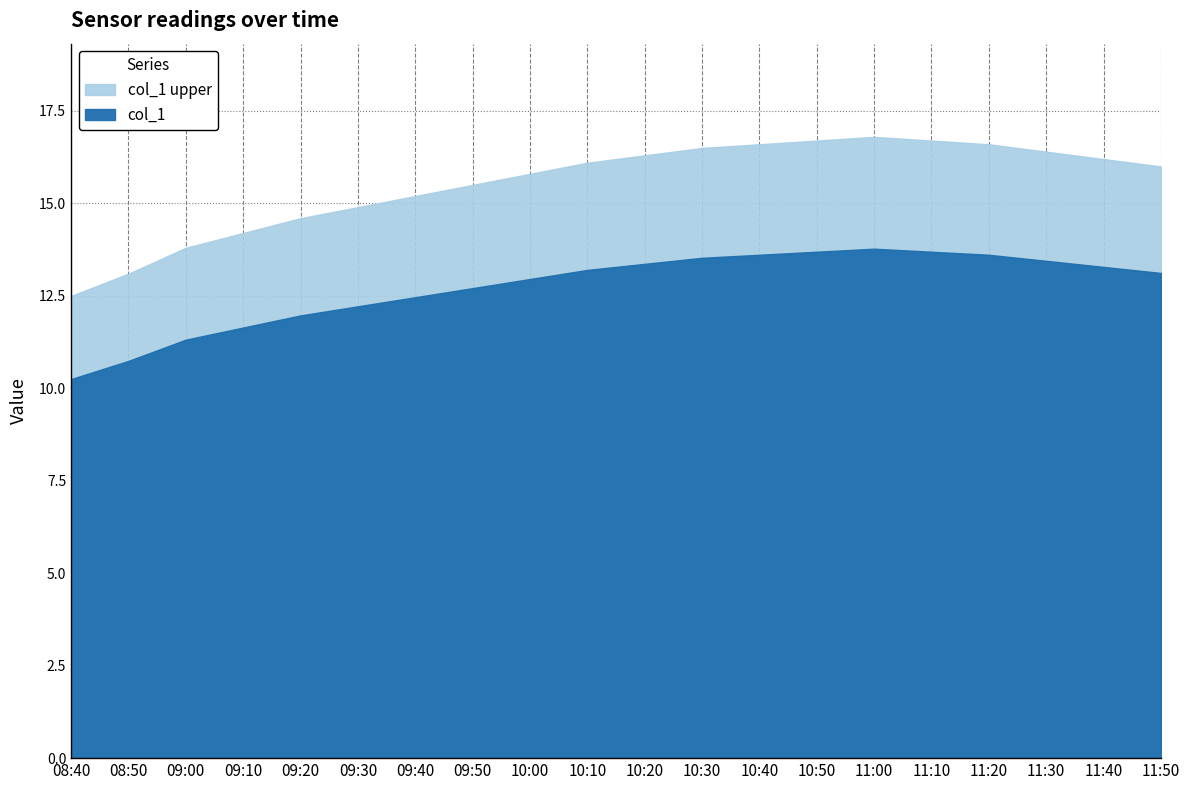

The chart shows a value of 24.9 at 09:10. True or false?

False